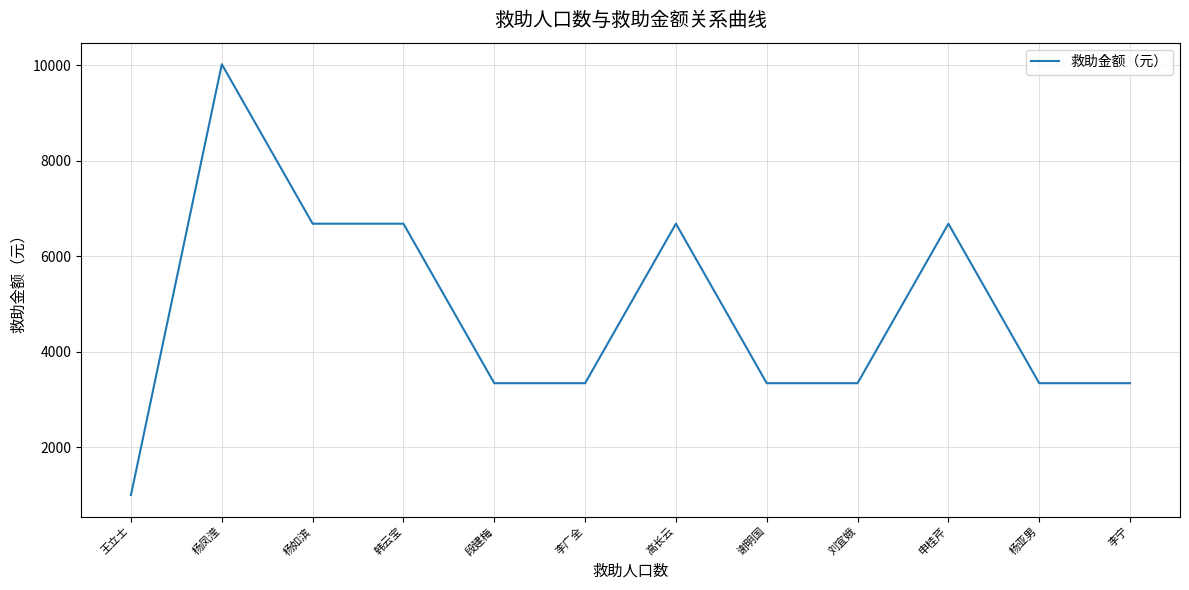

True or false: the data has more than 1 interior local peaks.

True